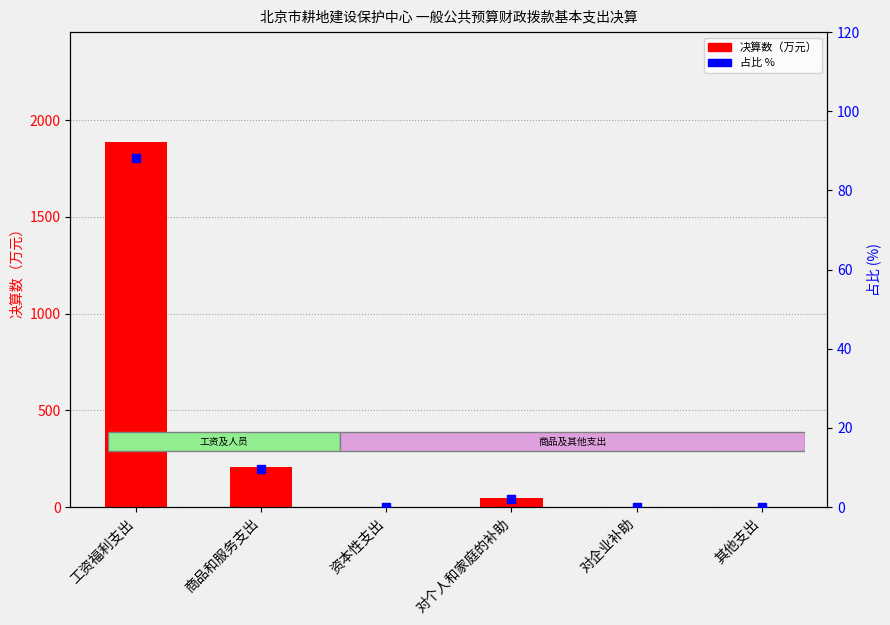

Which series has the widest spread of Y values?

决算数（万元）